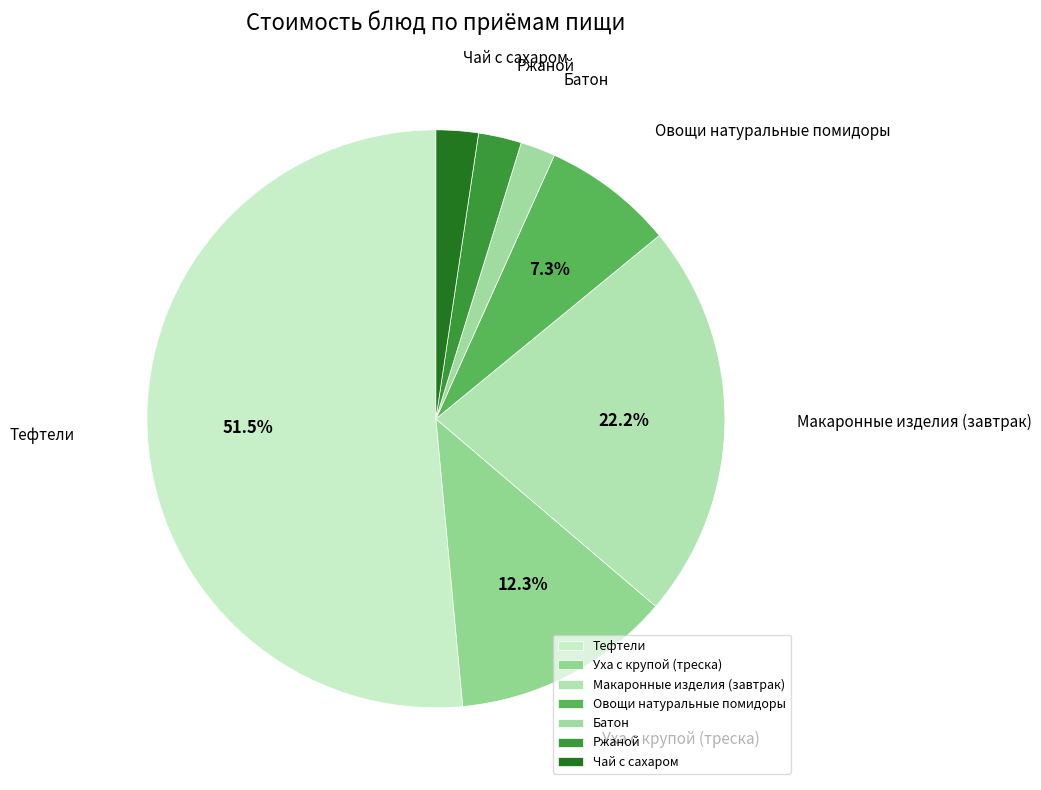

How many segments does this pie chart have?

7